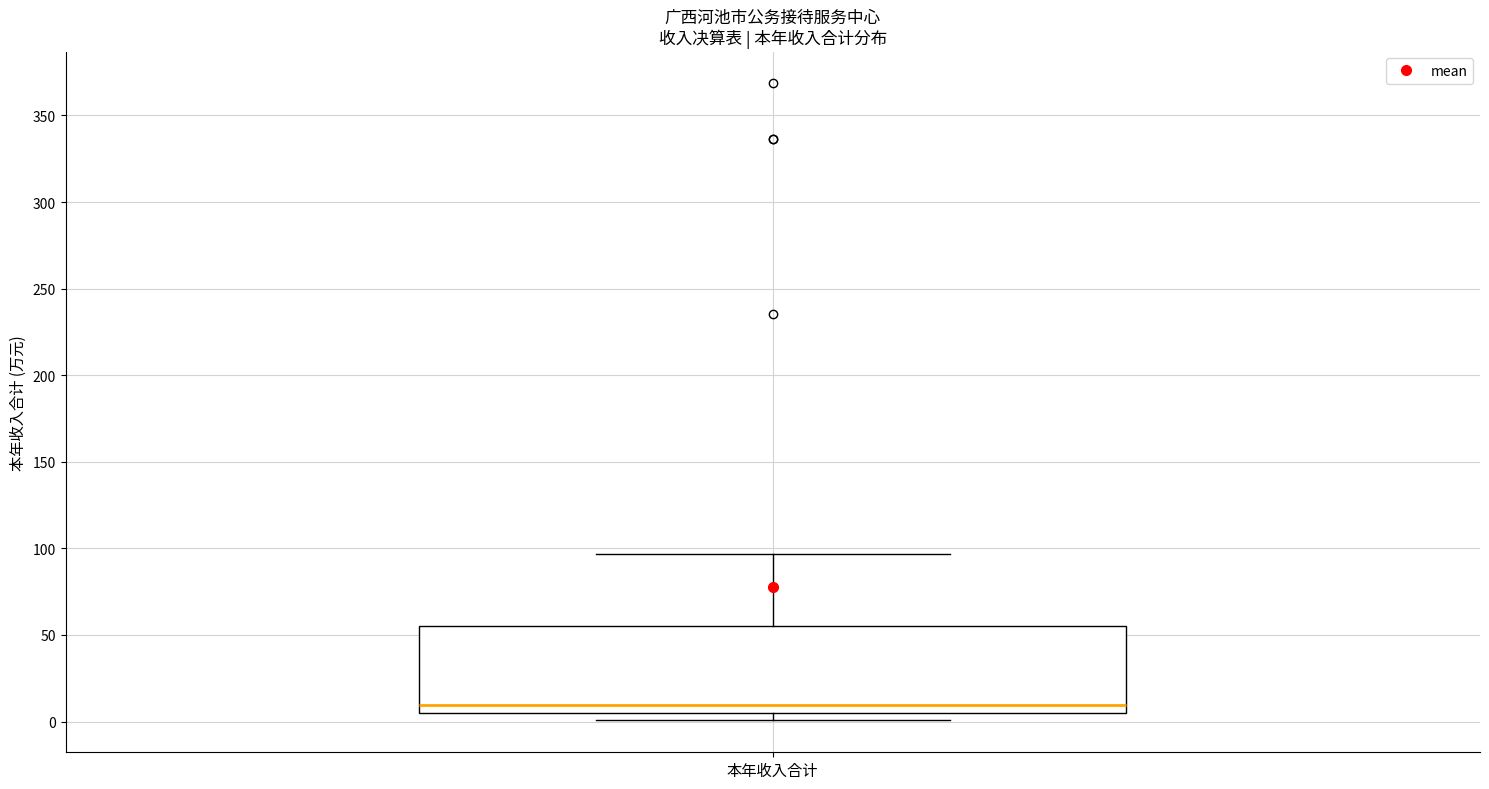

Read this box plot against the y-axis: the position of the median line, the range covered by the box, and the ends of both whiskers. The values are not printed on the chart, so give them approximately, as read against the axis.

median 10, box 5 to 55, whiskers 0 to 95